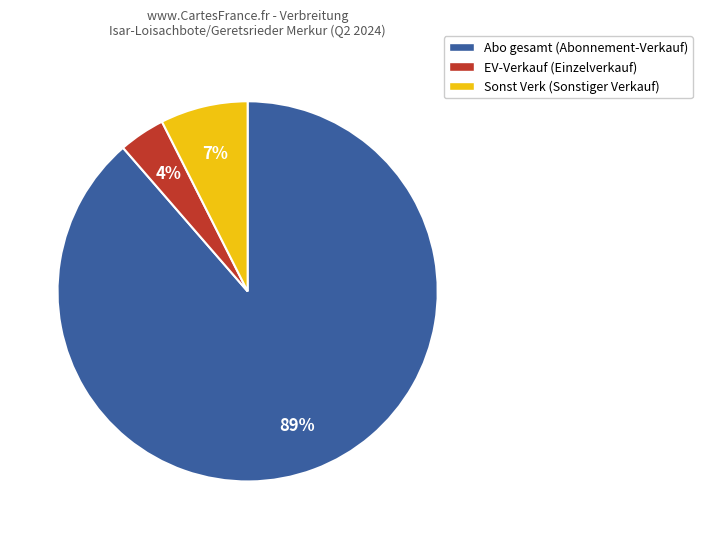

To the nearest percent, what is the average slice percentage?

33%